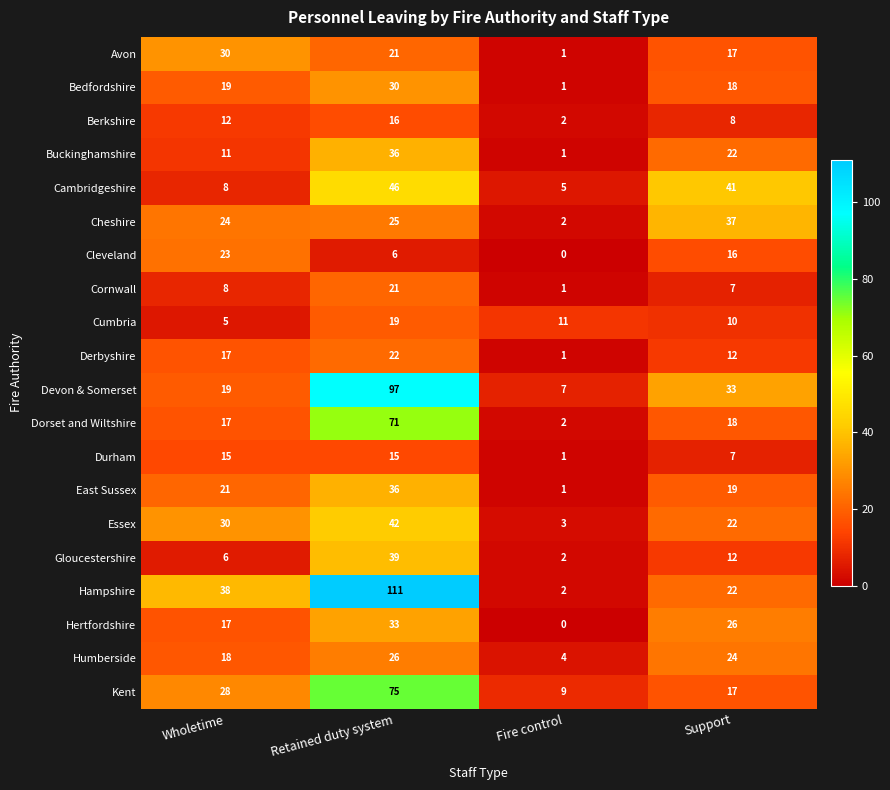

What is the total value across all series at Wholetime?

366